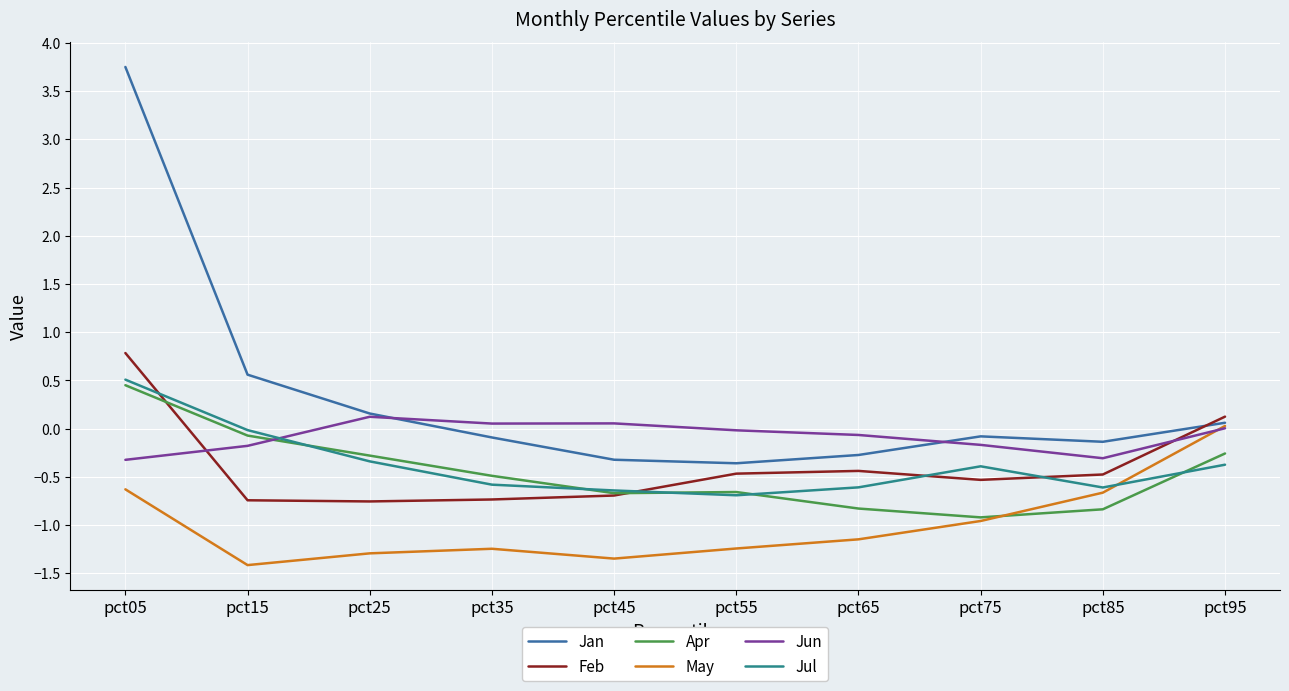

Is it true that May equals -1.0 at pct75?

True